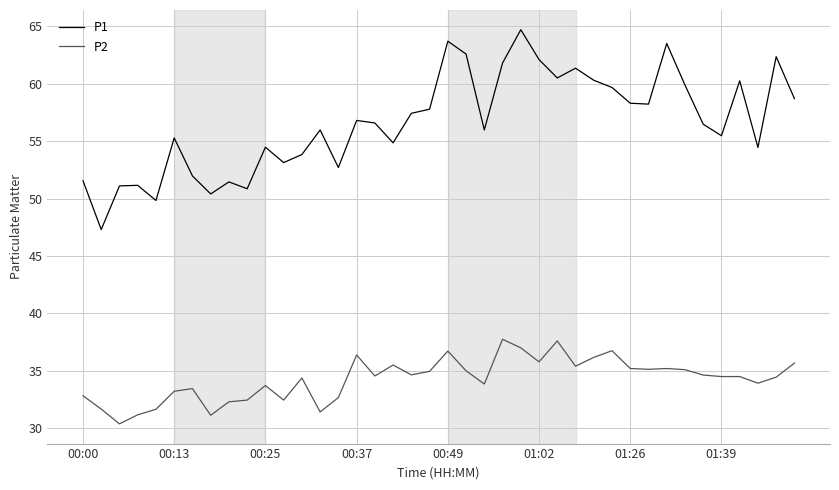

What is the maximum value for P2?

37.8